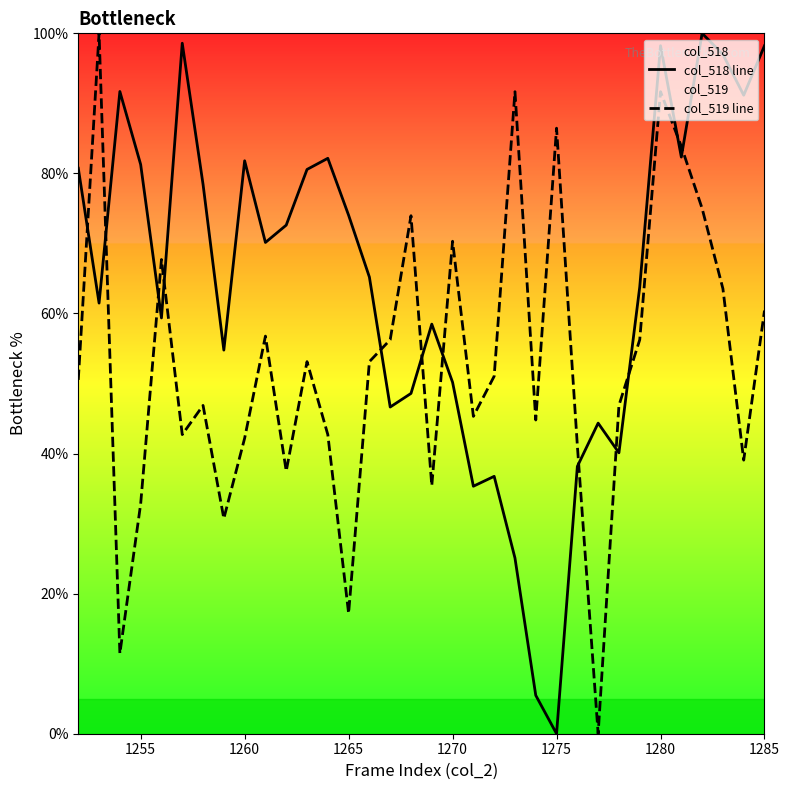

What is the highest value of the col_519 line series?

100.0